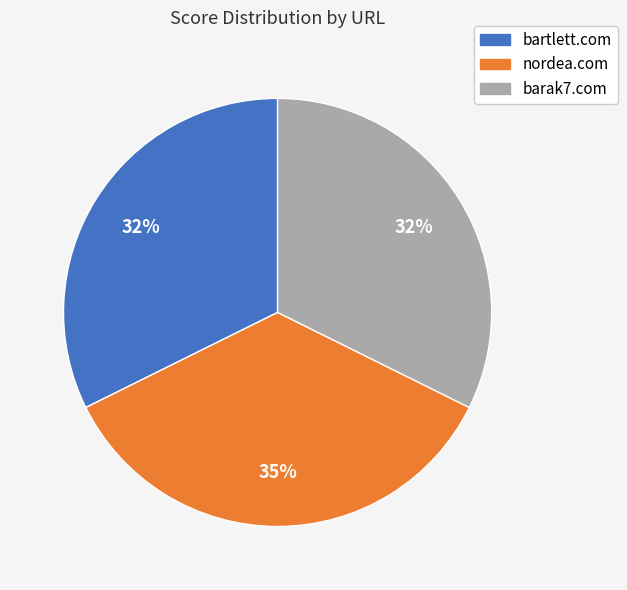

To the nearest percent, what percentage of the pie is barak7.com?

32%